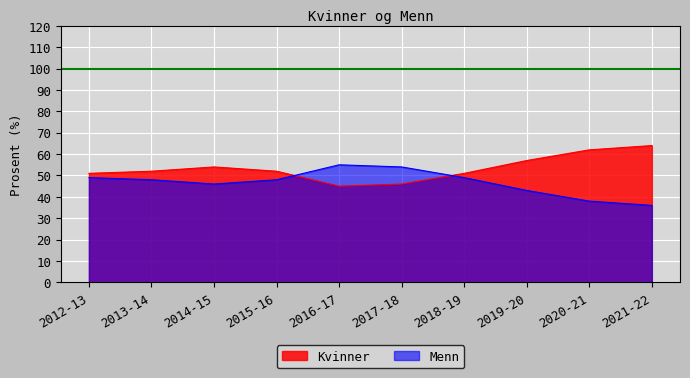

What is the smallest value displayed?

36